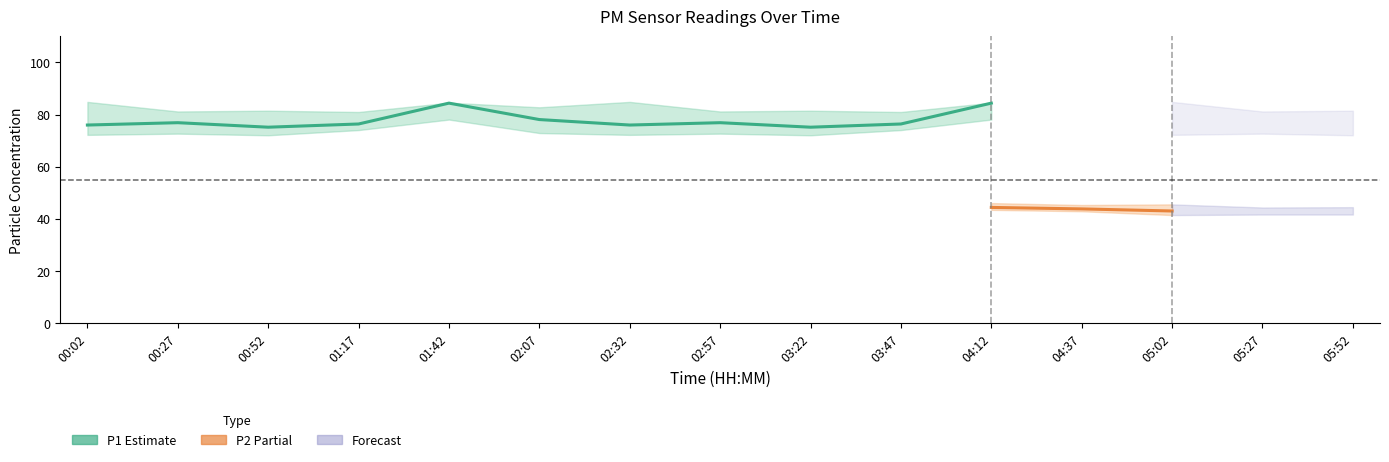

True or false: P1 has a value of 76.4 at 01:17.

True